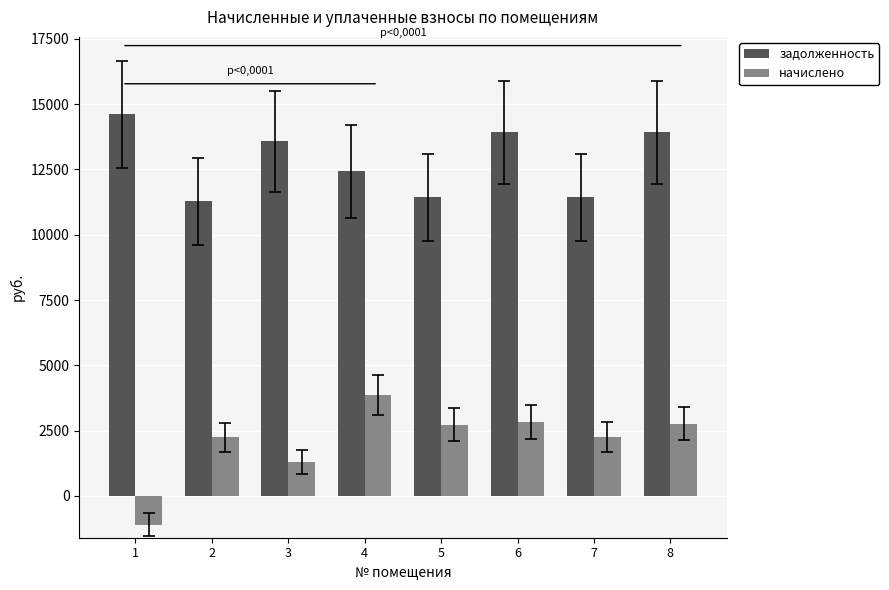

Between 3 and 5, which series saw the biggest shift?

задолженность